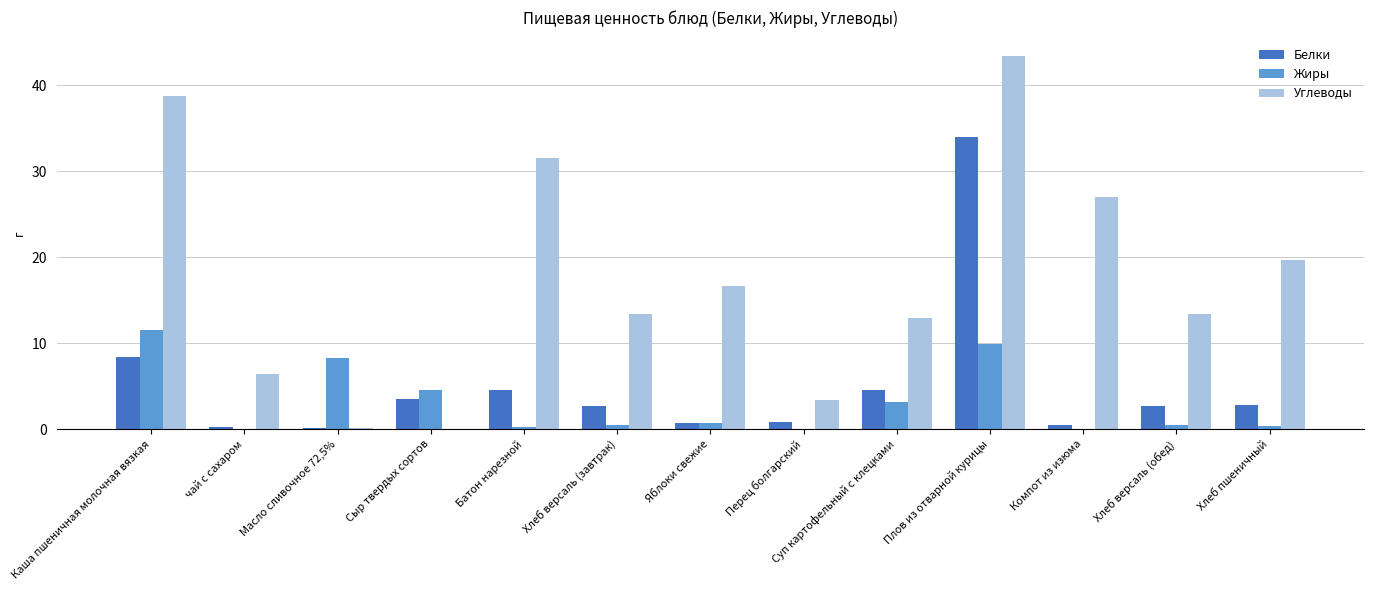

Is it true that Углеводы equals 77.7 at Плов из отварной курицы?

False